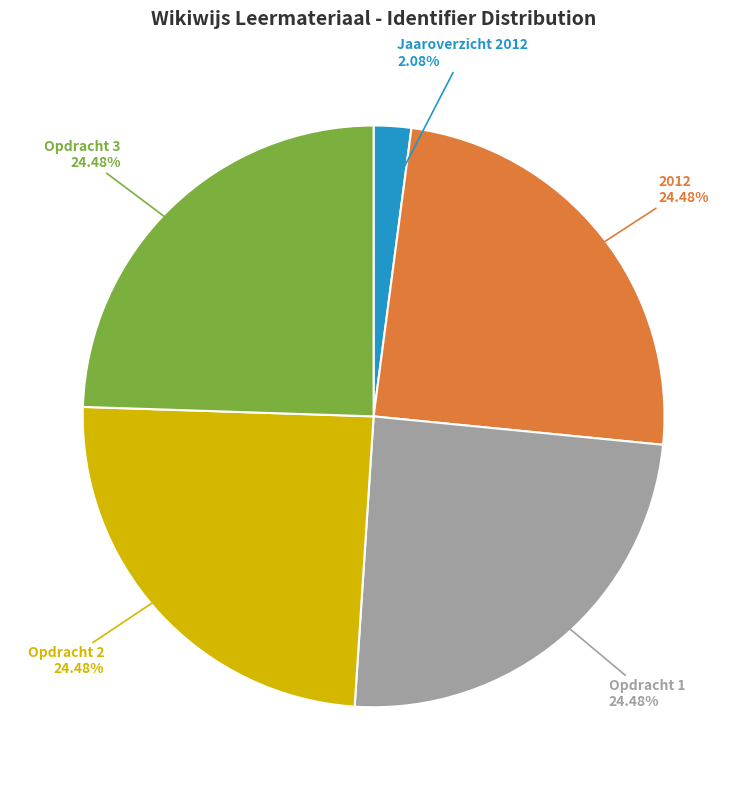

How many slices are in this pie chart?

5